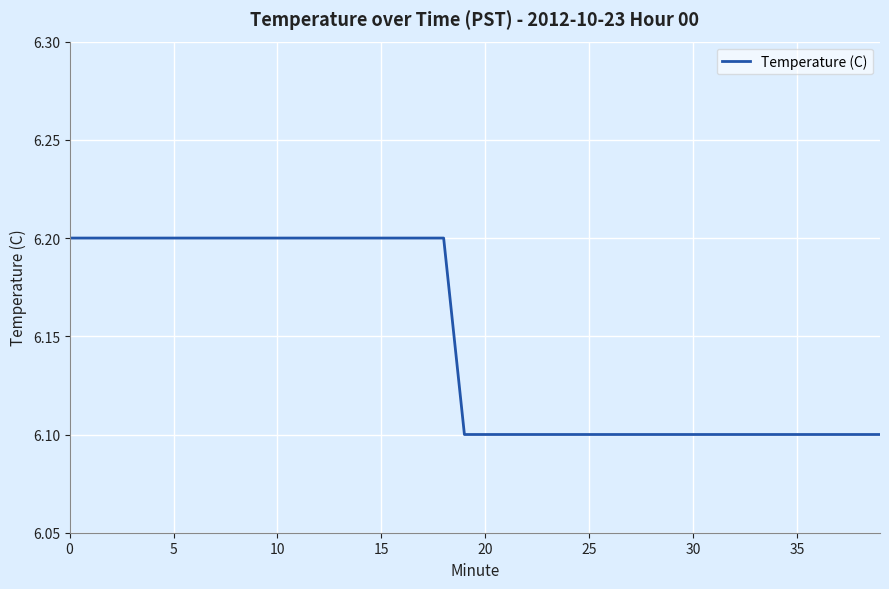

What is the smallest value displayed?

6.1